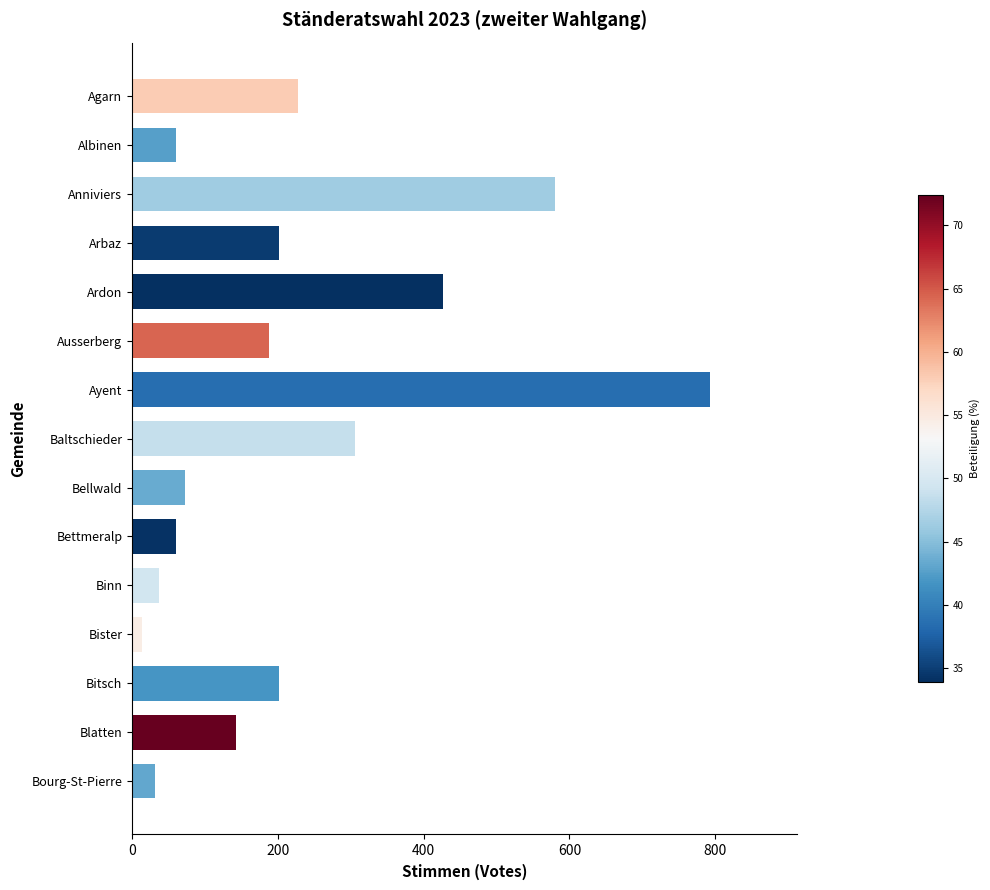

What is the label of the 5th bar from the bottom?

Binn